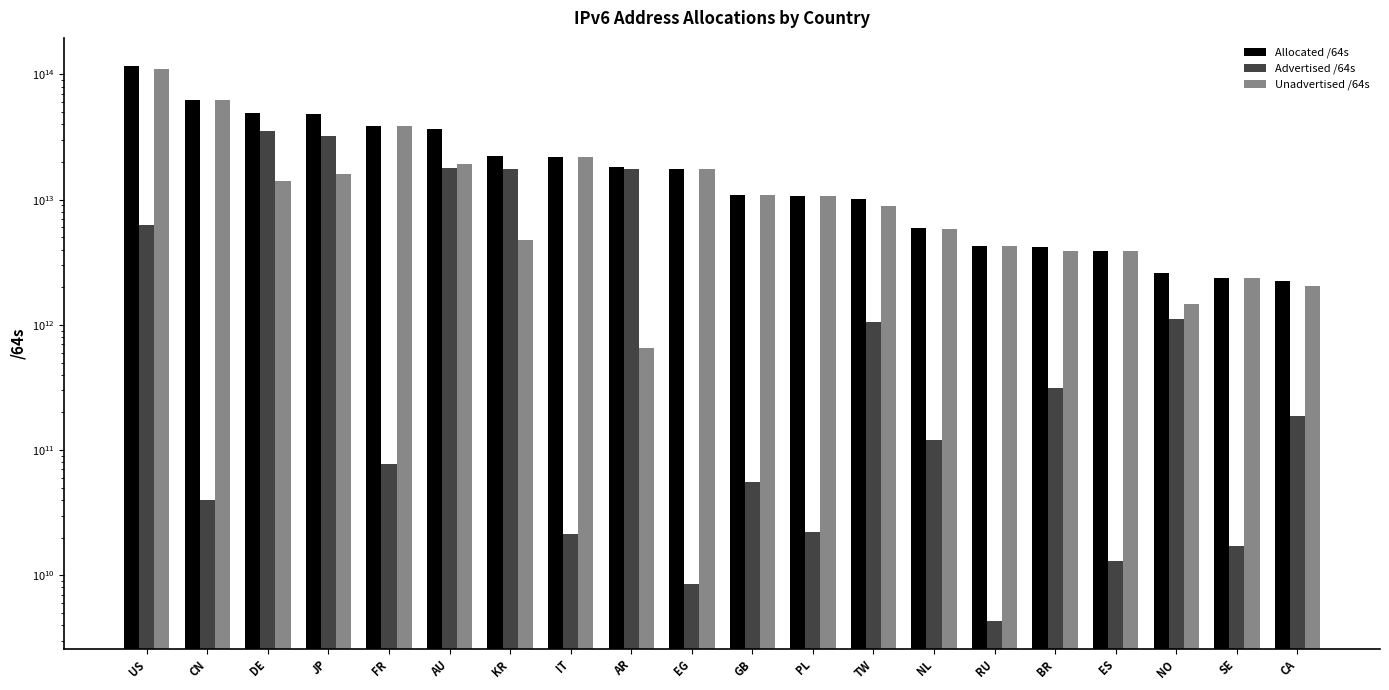

What is the label of the 20th bar from the right?

US